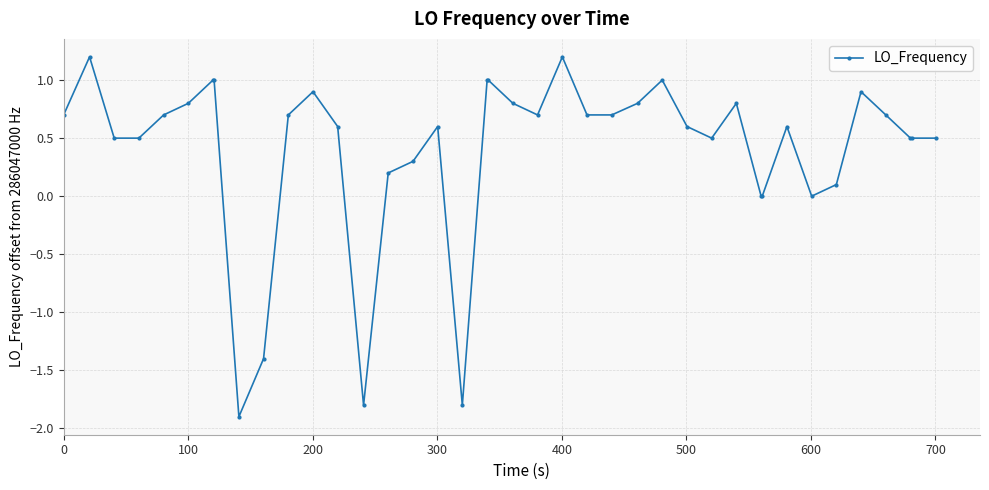

Does the chart display data point markers on the line(s)?

Yes